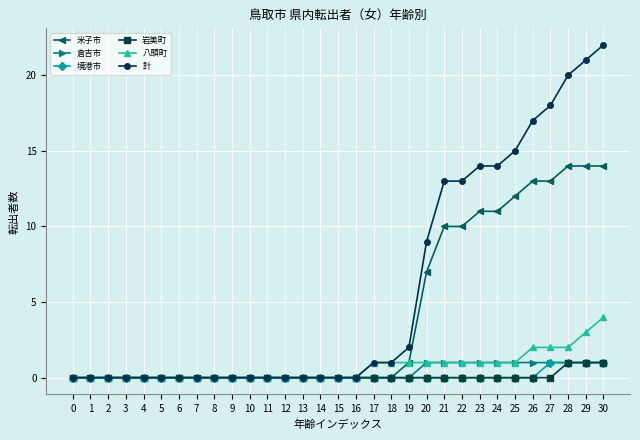

Which series changed the most between 11 and 25?

計